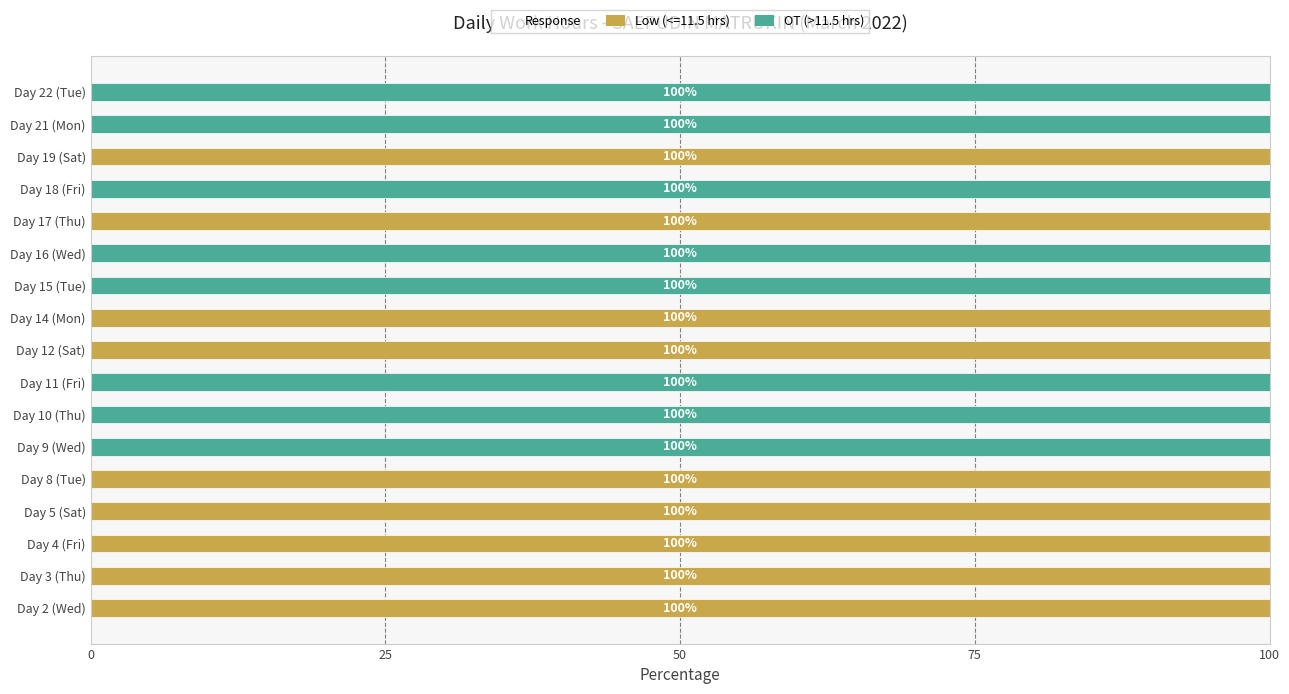

True or false: Low (<=11.5 hrs) has a value of 0 at Day 21 (Mon).

True